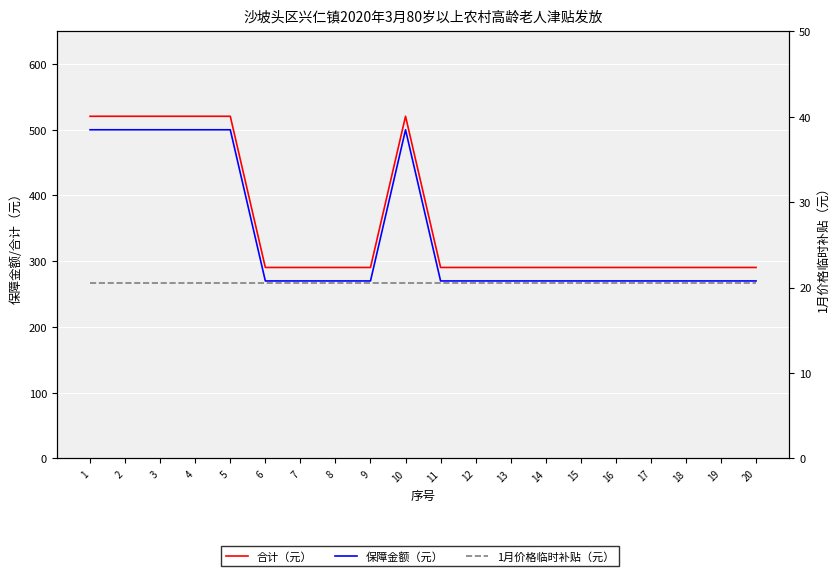

At which category does the chart reach its peak across all series?

1